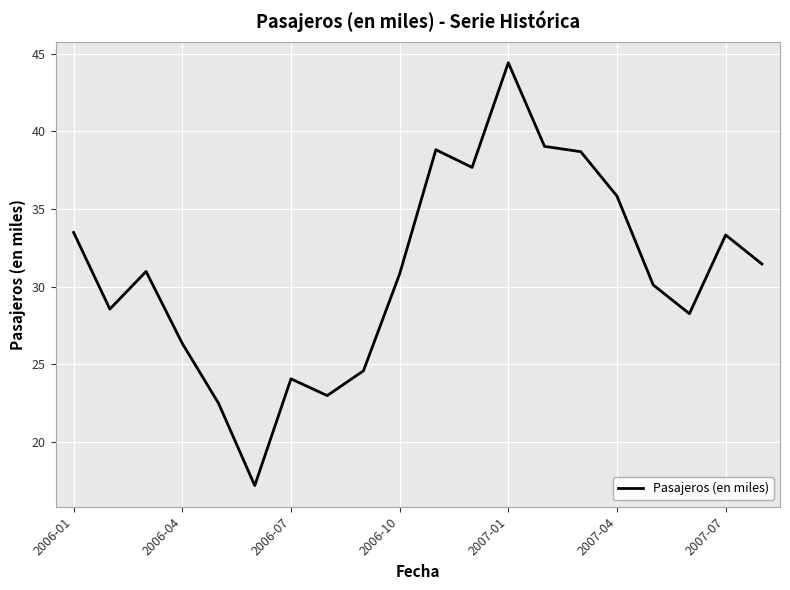

What is the difference between the maximum and minimum values?

27.3